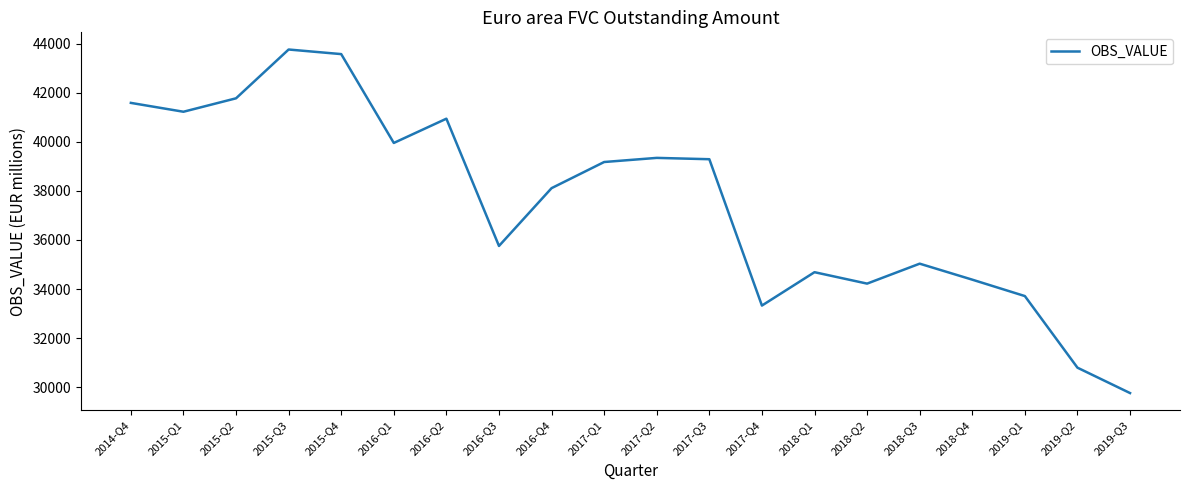

Where does the data first go above 39176?

2014-Q4